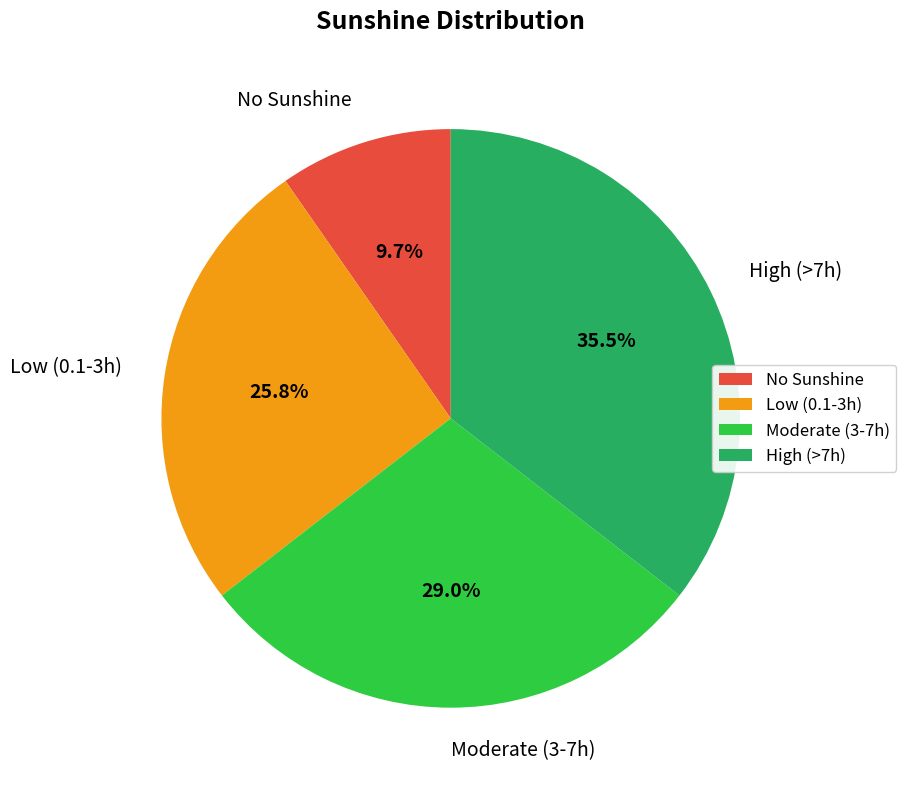

What is the smallest slice in the pie chart?

No Sunshine